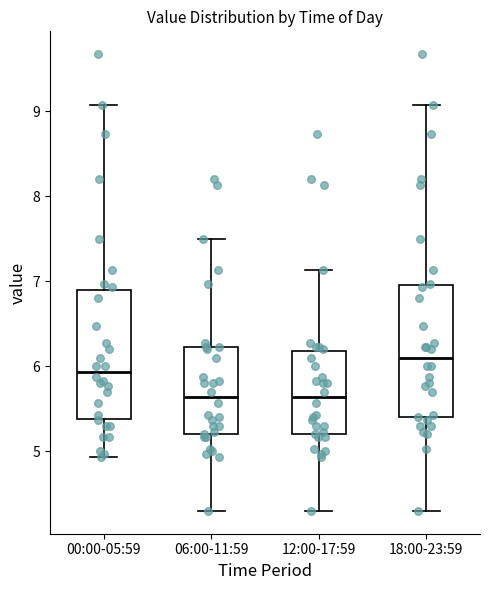

Where does the median line of the box for 06:00-11:59 sit on the y-axis? The values are not printed on the chart, so give them approximately, as read against the axis.

5.6